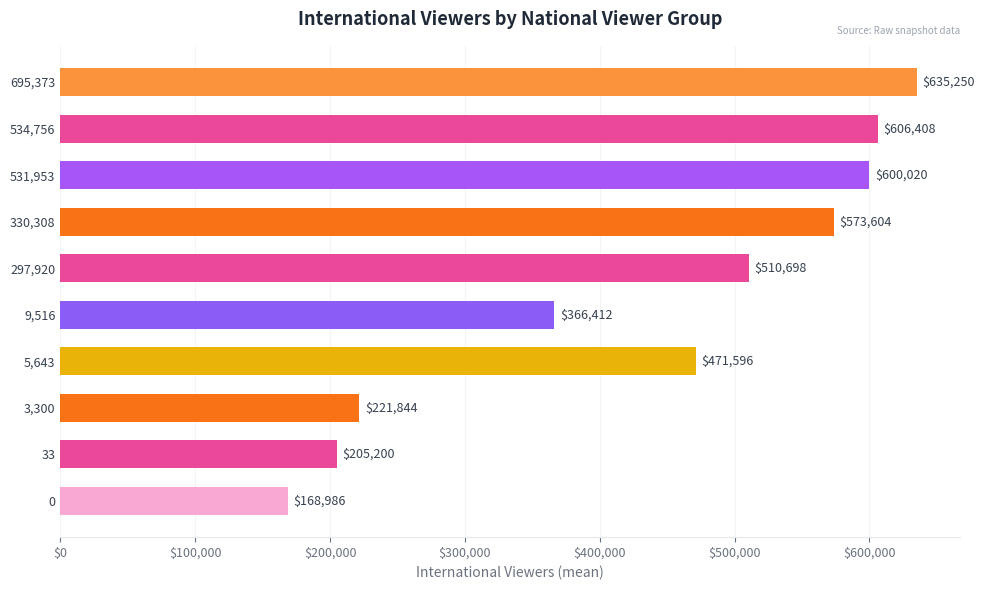

What value does the data have at 297,920?

510698.0